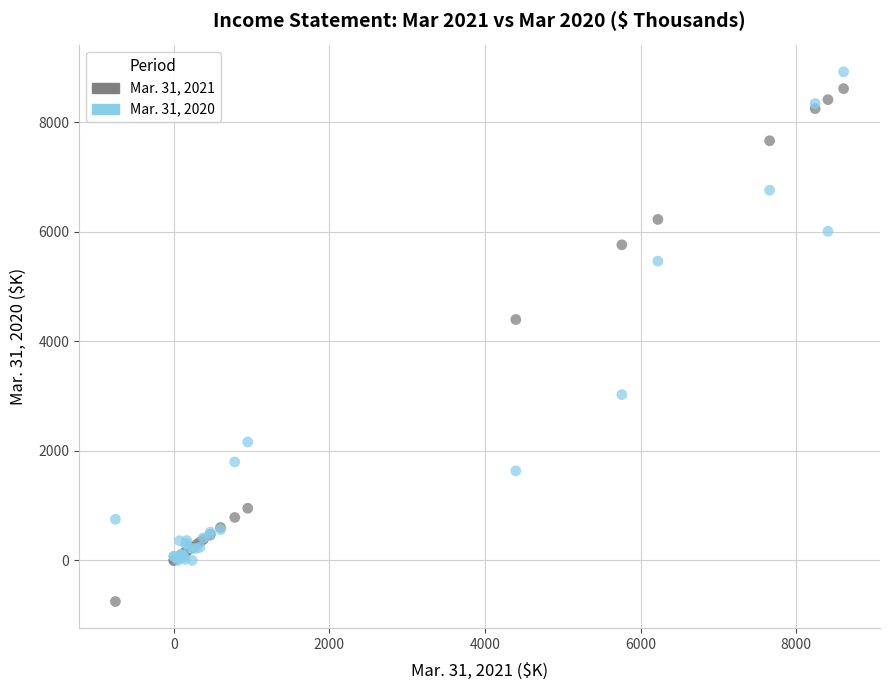

Across all series, what Y value is closest to 4083?

4396